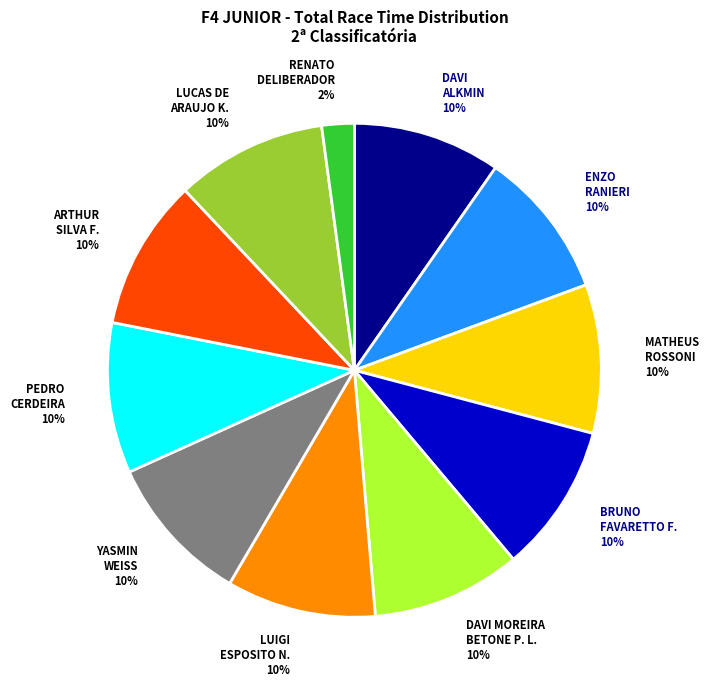

To the nearest percent, what is the average slice percentage?

9%